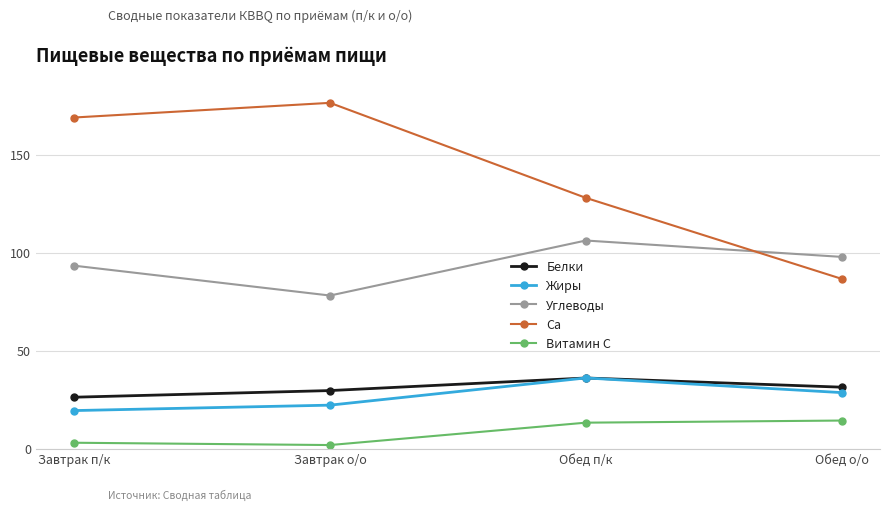

Reading left to right, transcribe all the data shown in this chart.

Белки: 26.2	29.6	36.0	31.3
Жиры: 19.4	22.2	36.0	28.6
Углеводы: 93.3	78.1	106.2	97.8
Ca: 168.9	176.4	127.9	86.6
Витамин C: 3.0	1.8	13.2	14.3